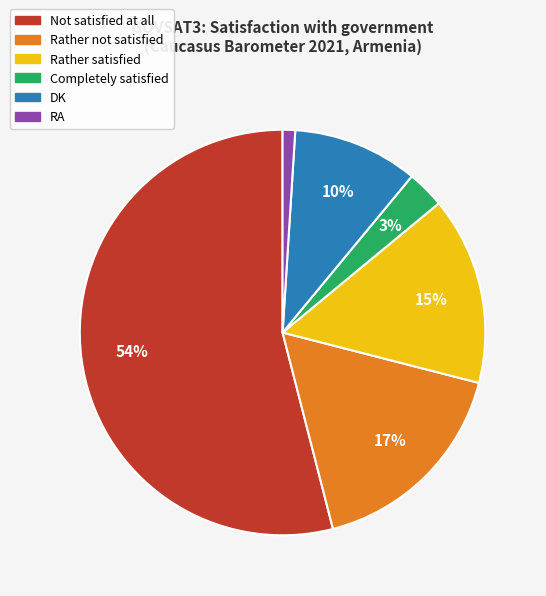

Is it true that Not satisfied at all is 54% of the pie?

True